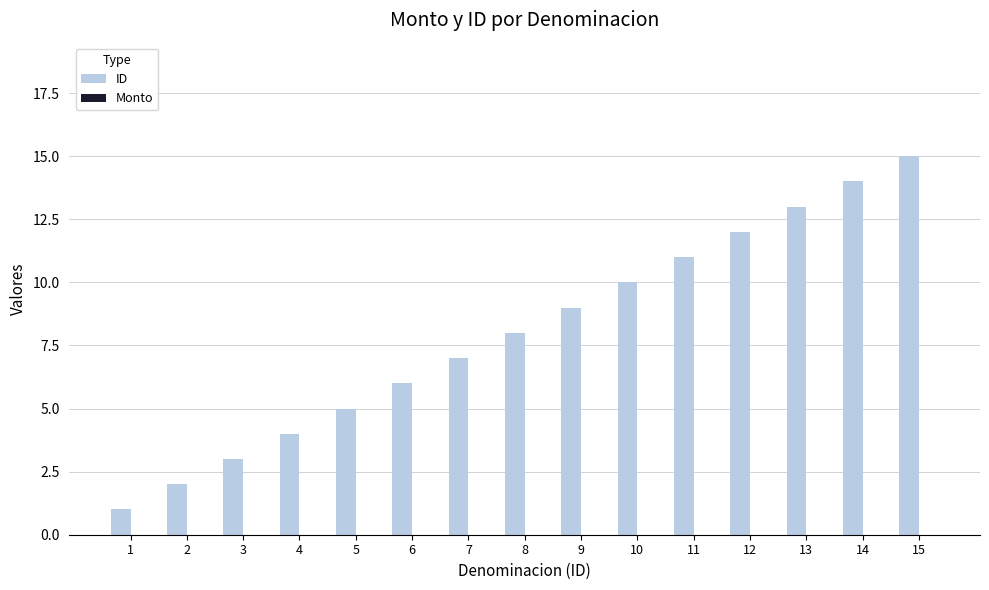

Are the bars horizontal?

No